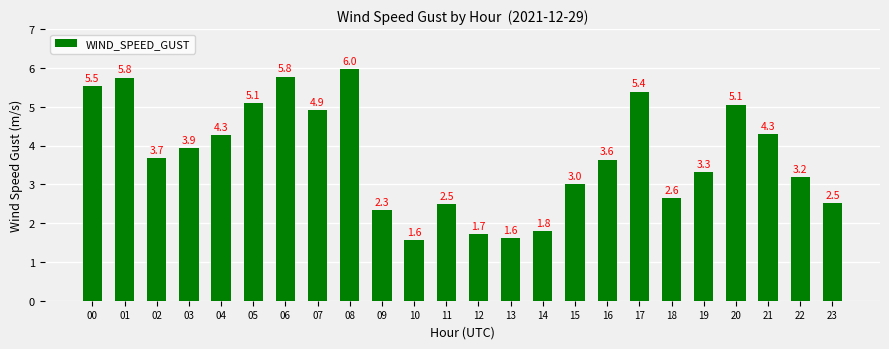

What is the average value?

3.7